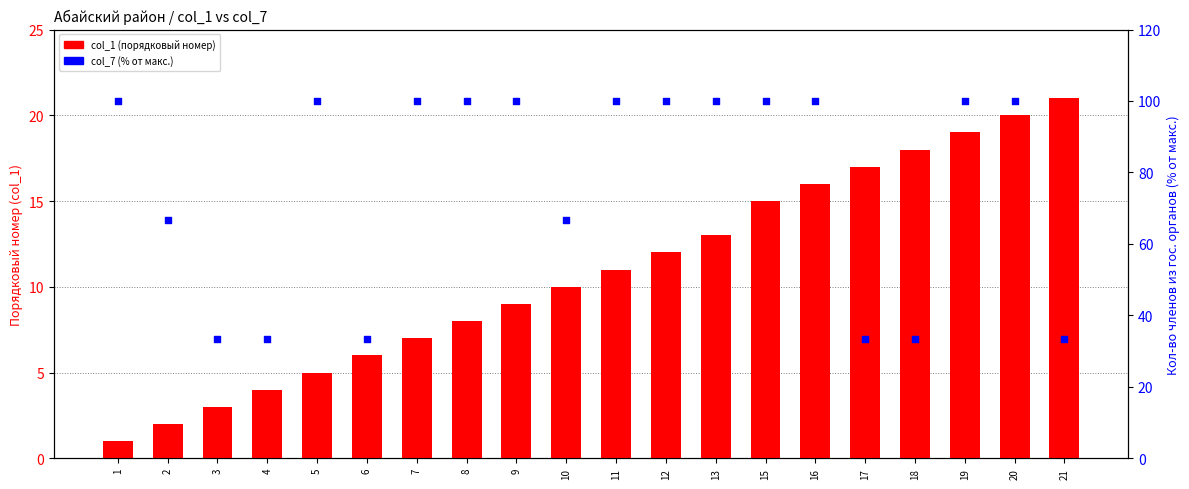

What are all the series names shown in the legend?

col_1 (порядковый номер), col_7 (% от макс.)